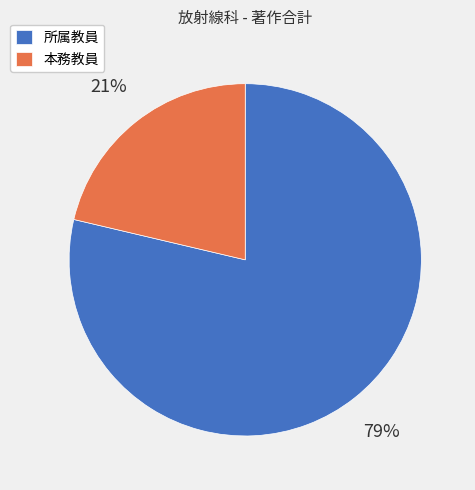

To the nearest percent, what is the average slice percentage?

50%